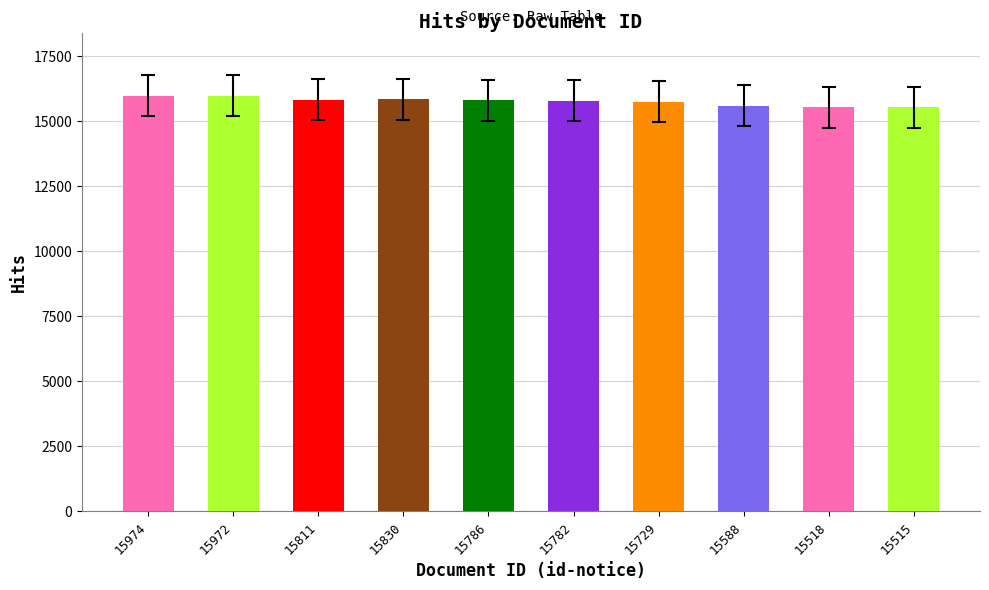

Count the number of categories in the chart.

10